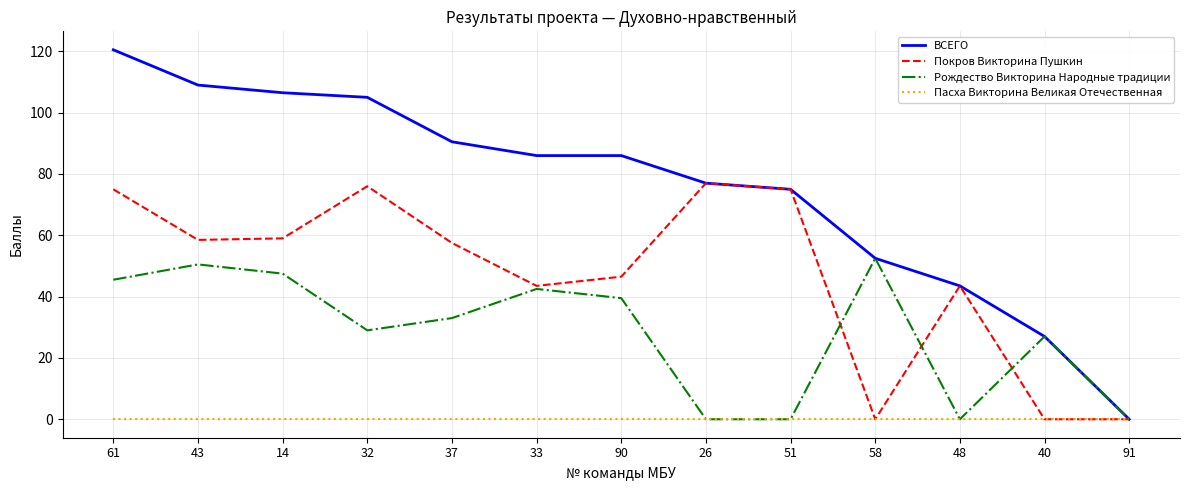

How many lines are shown in the chart?

4